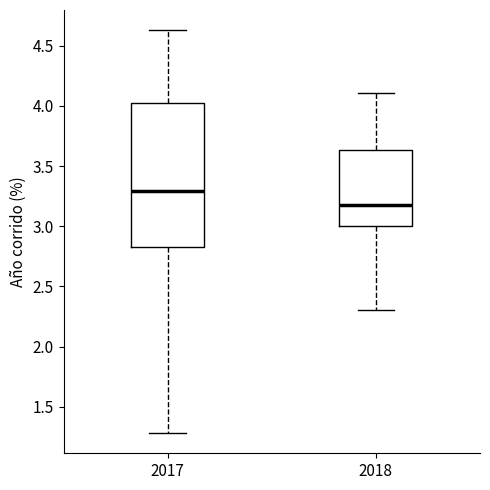

Reading left to right, transcribe this box plot: for each box, give where its median line is, the range the box spans, and where its two whiskers end, as read against the y-axis. The values are not printed on the chart, so give them approximately, as read against the axis.

2017: median 3.30, box 2.85 to 4.05, whiskers 1.30 to 4.65
2018: median 3.20, box 3.00 to 3.65, whiskers 2.30 to 4.10